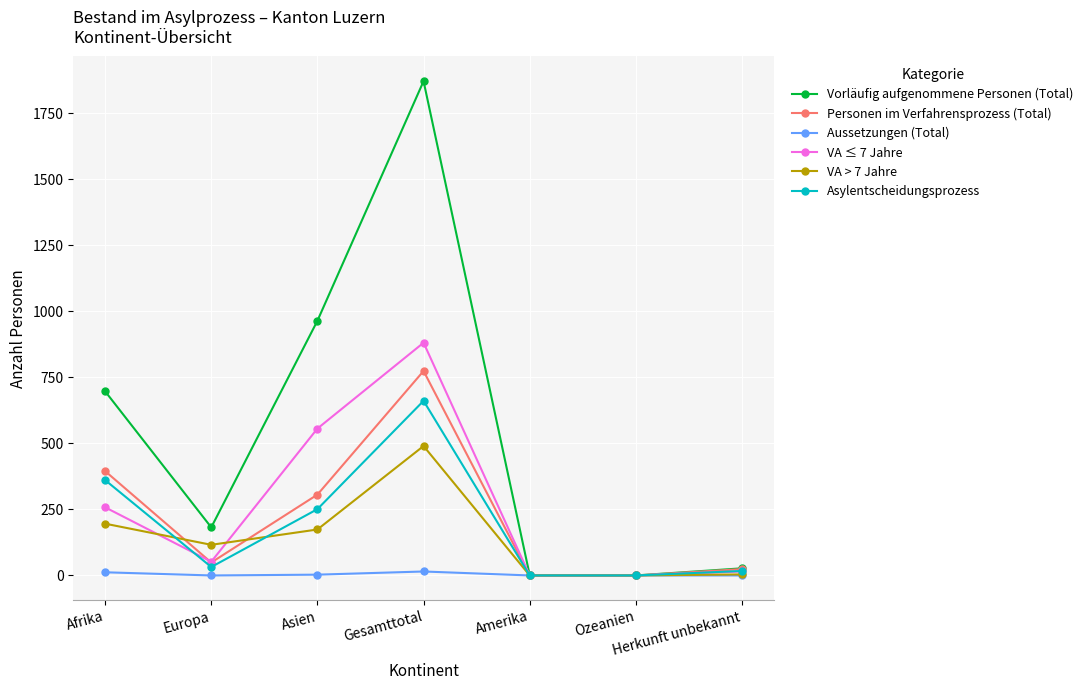

List the series in order of their peak value, highest first.

Vorläufig aufgenommene Personen (Total), VA ≤ 7 Jahre, Personen im Verfahrensprozess (Total), Asylentscheidungsprozess, VA > 7 Jahre, Aussetzungen (Total)